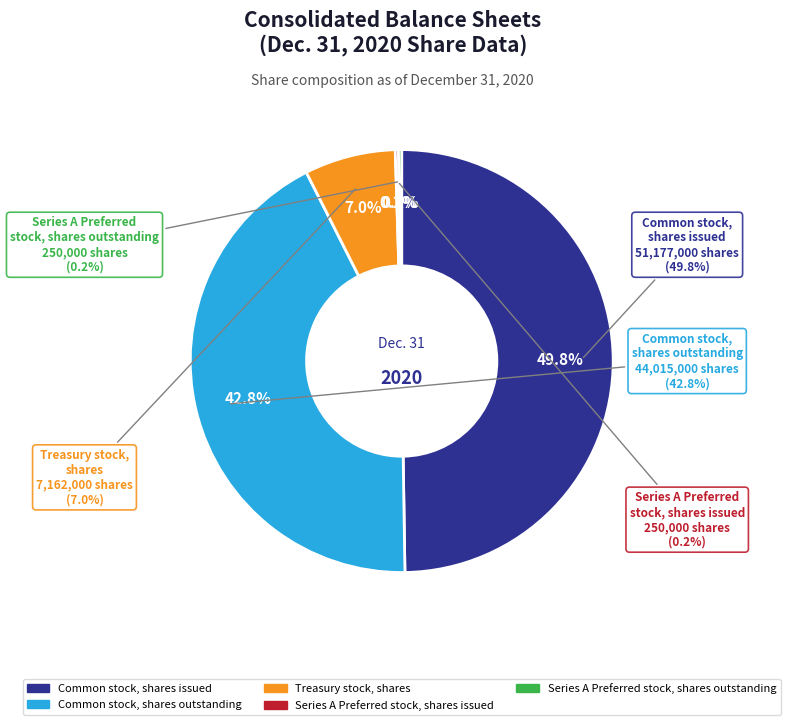

How many slices are in this pie chart?

5